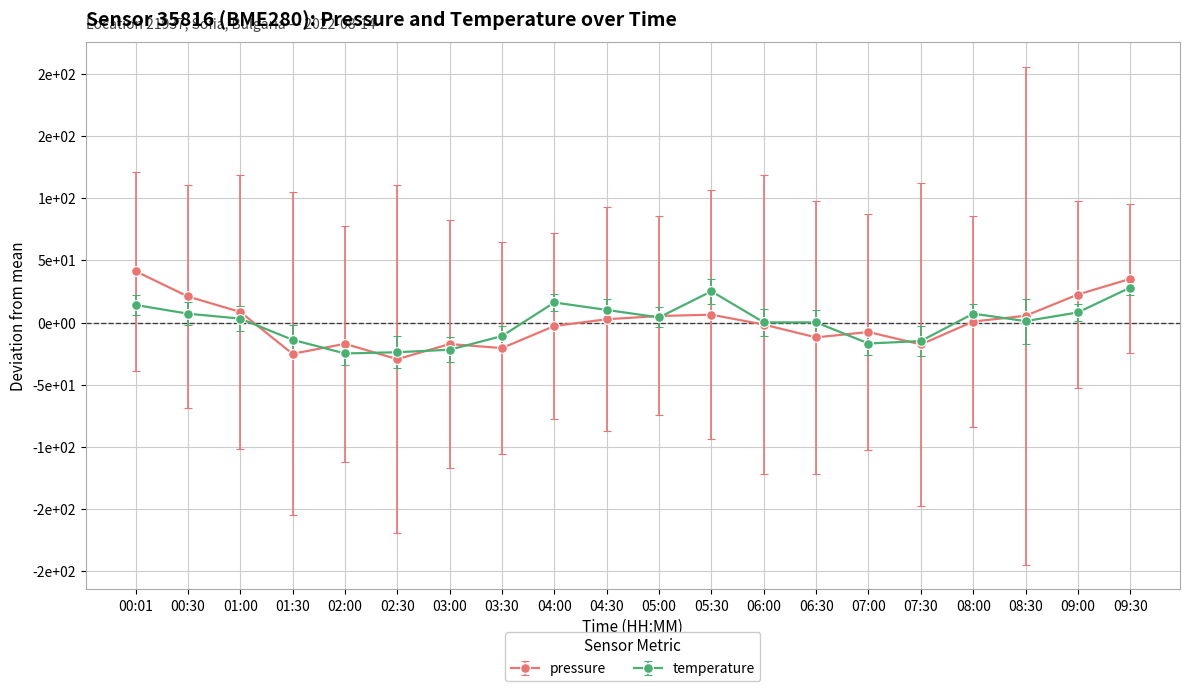

Which has a higher value, 06:00 or 00:30?

00:30